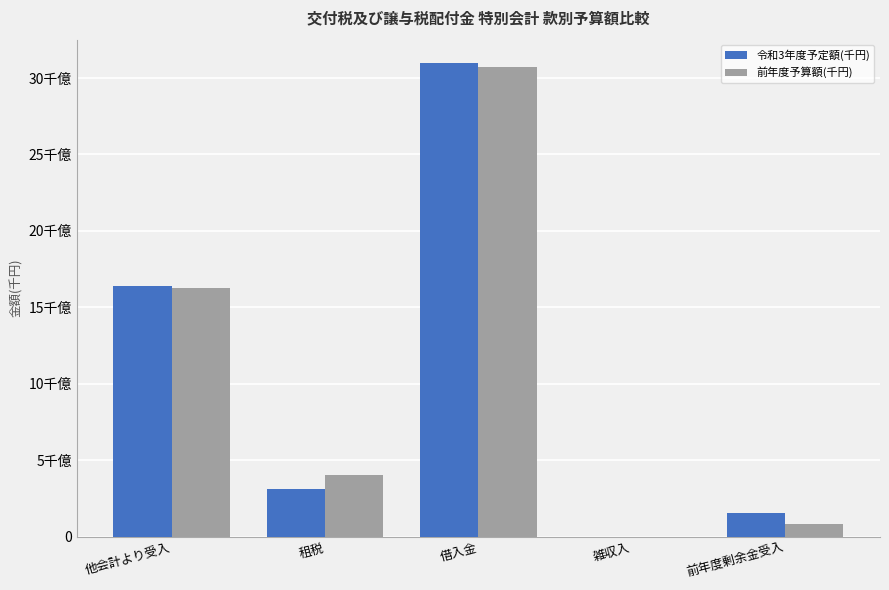

What are all the series names shown in the legend?

令和3年度予定額(千円), 前年度予算額(千円)